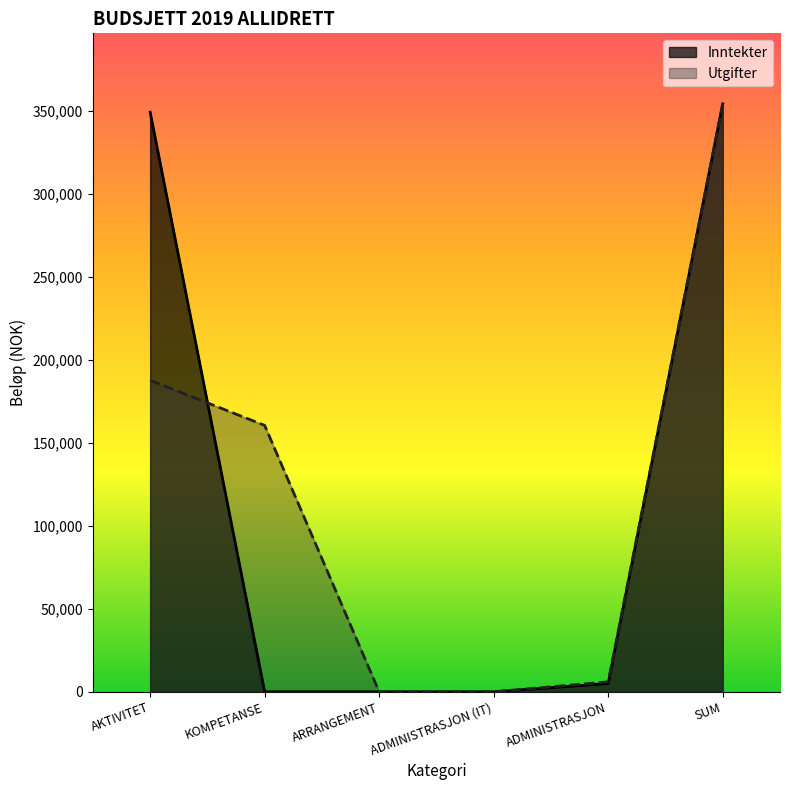

Reading right to left, transcribe all the data shown in this chart.

Inntekter: 354000.0	5000.0	0.0	0.0	0.0	349000.0
Utgifter: 353999.6	6013.8	0.0	0.0	160431.3	187554.5